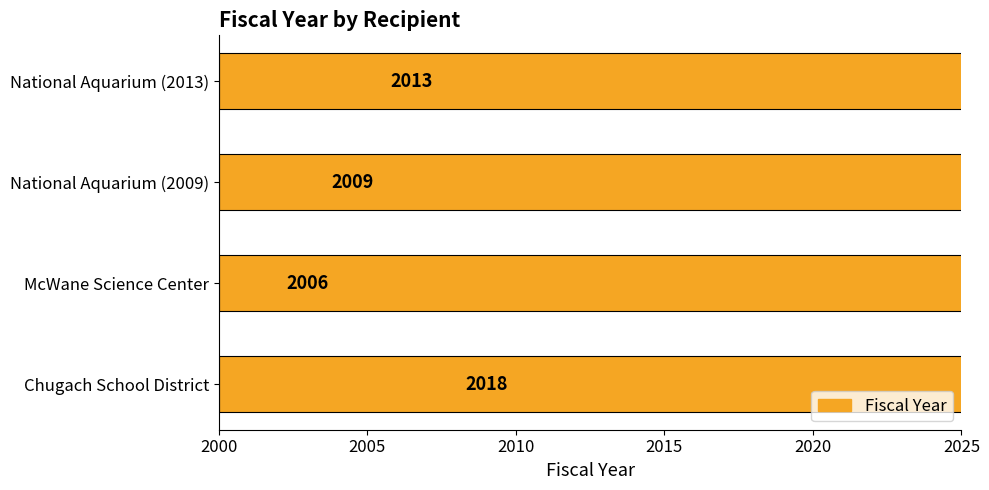

What is the difference between the maximum and minimum values?

12